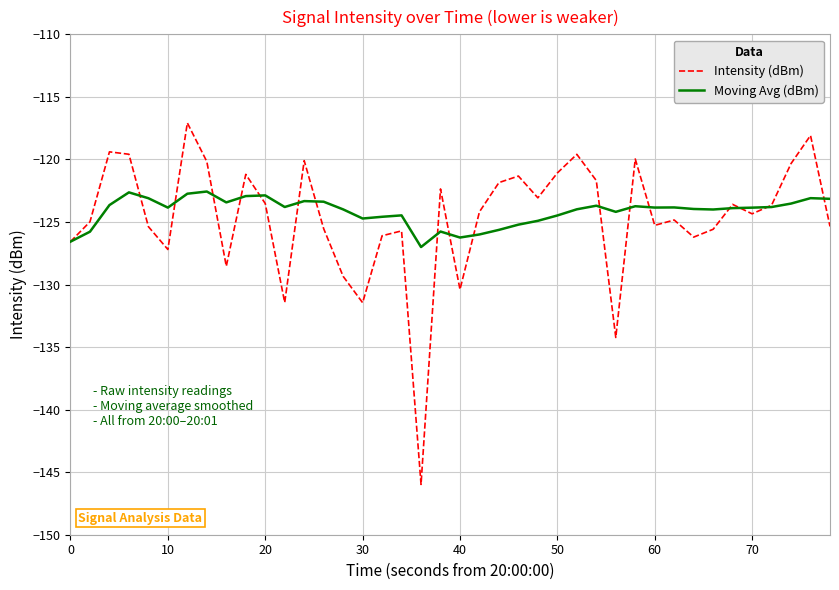

What is the highest value of the Intensity (dBm) series?

-117.1